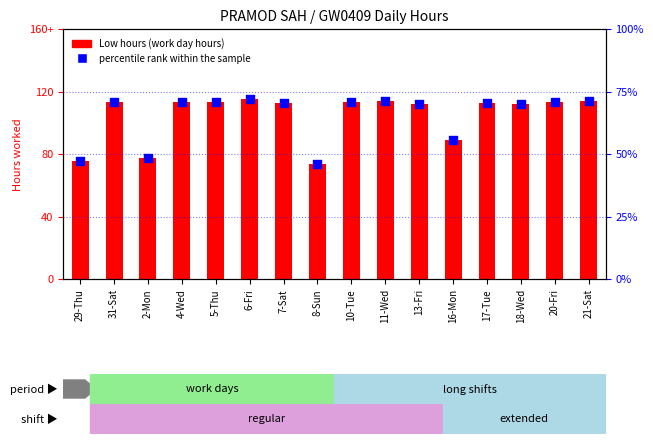

Is the value of Low hours at 5-Thu greater than the value of percentile rank within the sample at 10-Tue?

No